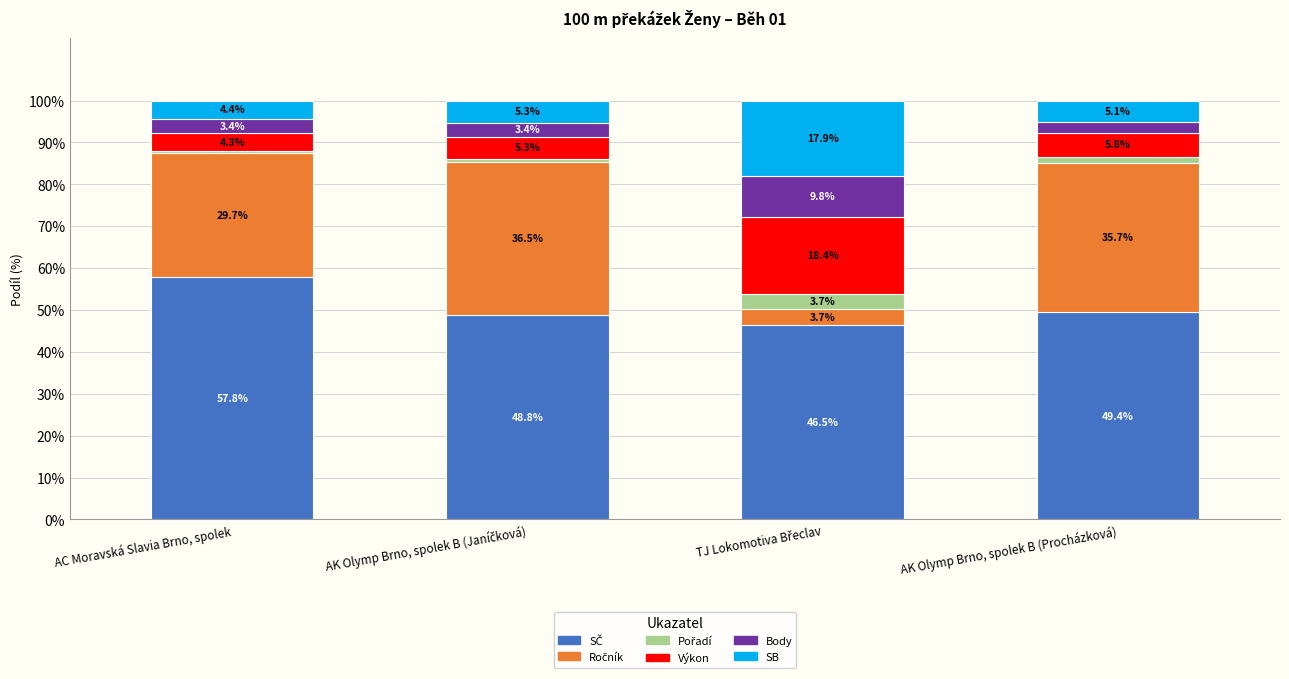

The Výkon series shows 24.5 at TJ Lokomotiva Břeclav. True or false?

False